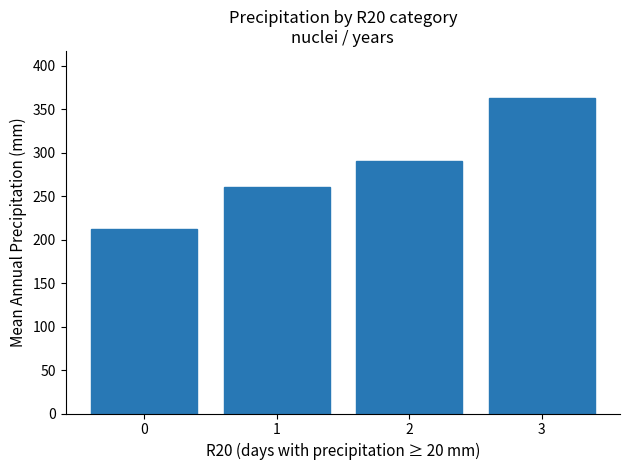

What is the difference between the second highest and second lowest values?

30.0